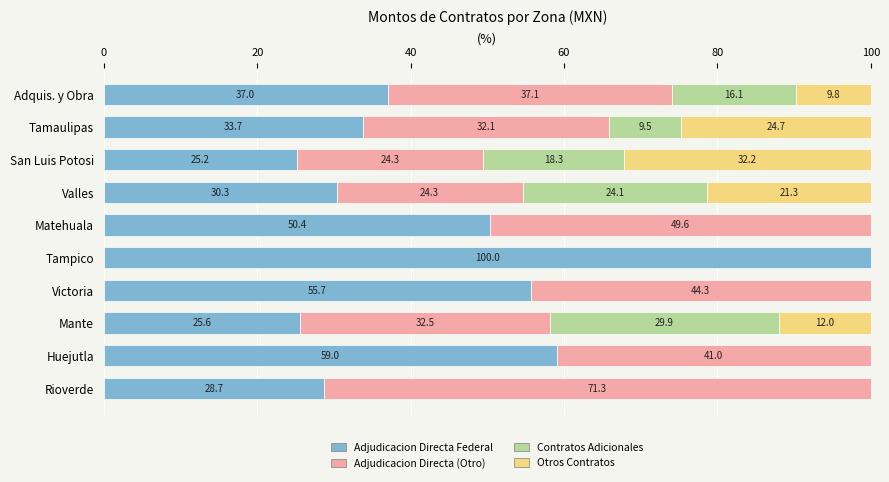

At which label is Adjudicacion Directa Federal closest to 62?

Huejutla